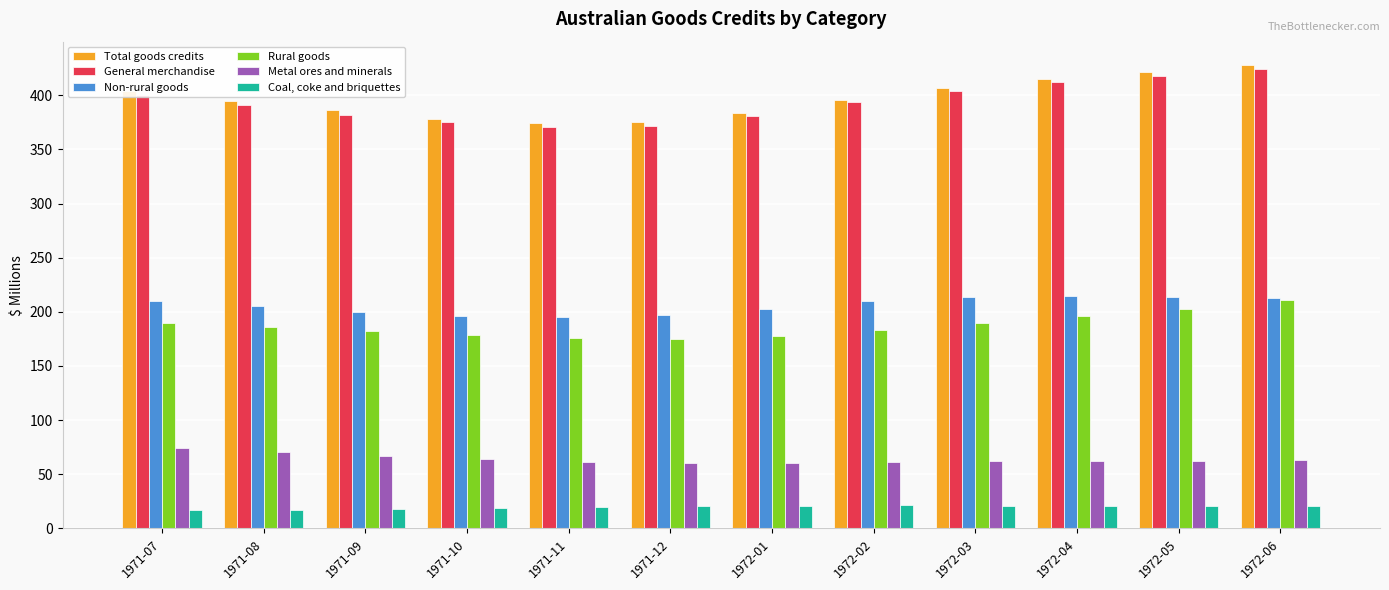

Is it true that Total goods credits equals 375 at 1971-12?

True